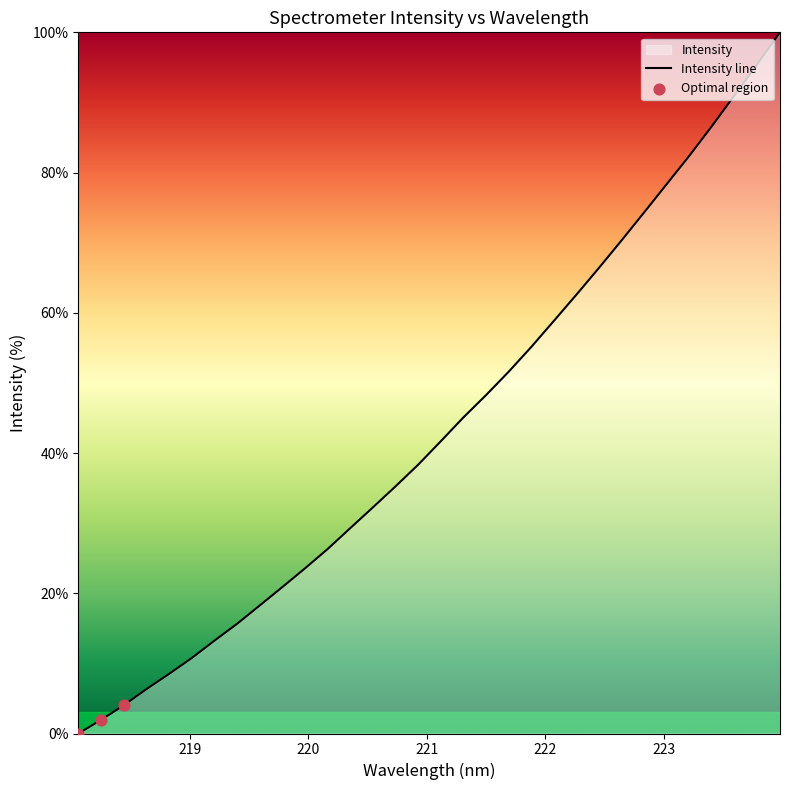

Approximately how many times larger is the value at 222.6447 compared to 219.3979?

4.5